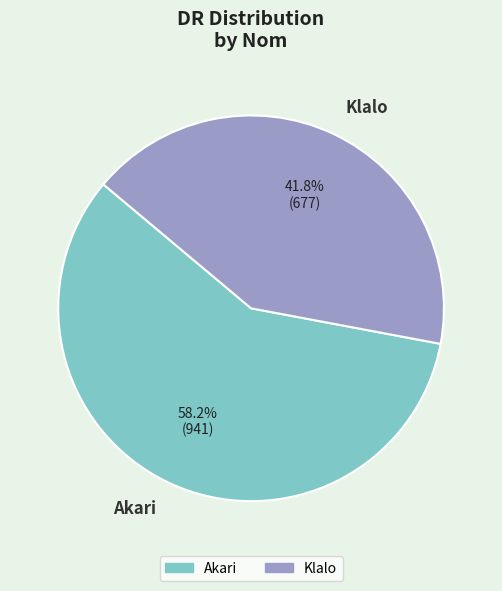

Is there a majority slice in this chart?

Yes